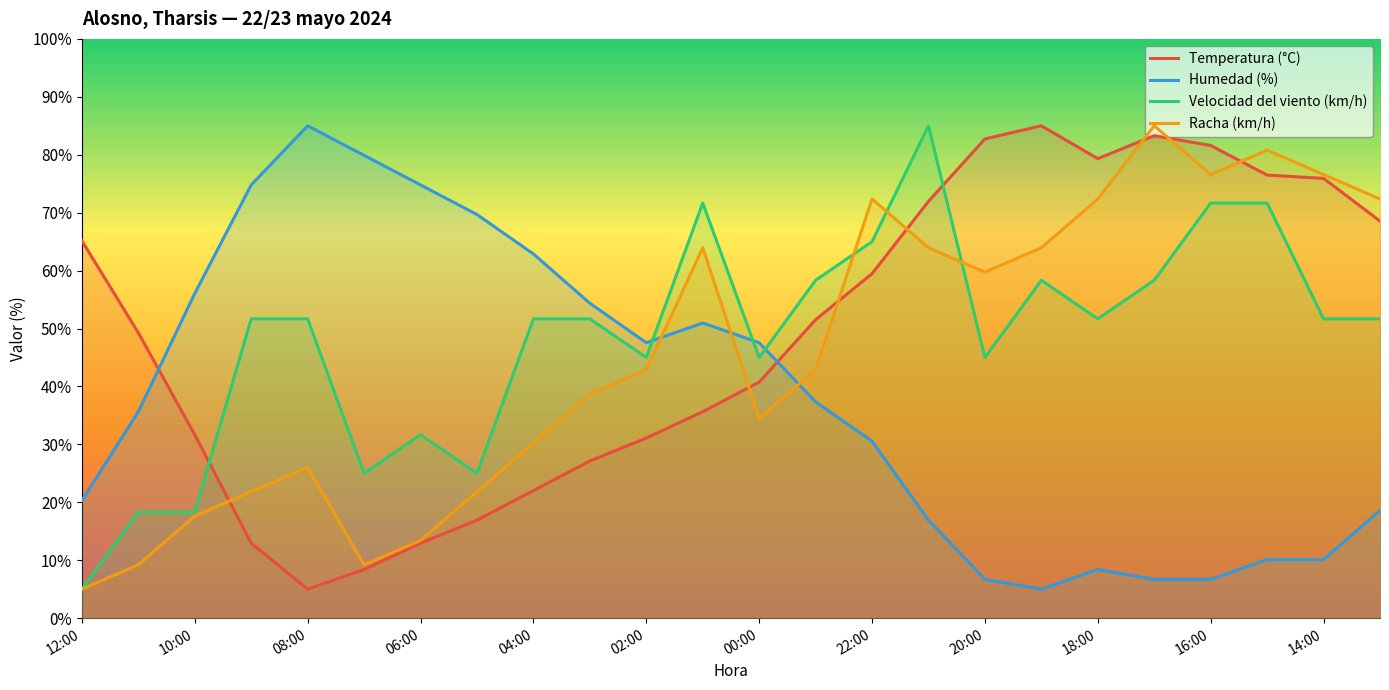

At how many categories does at least one series exceed 27?

24